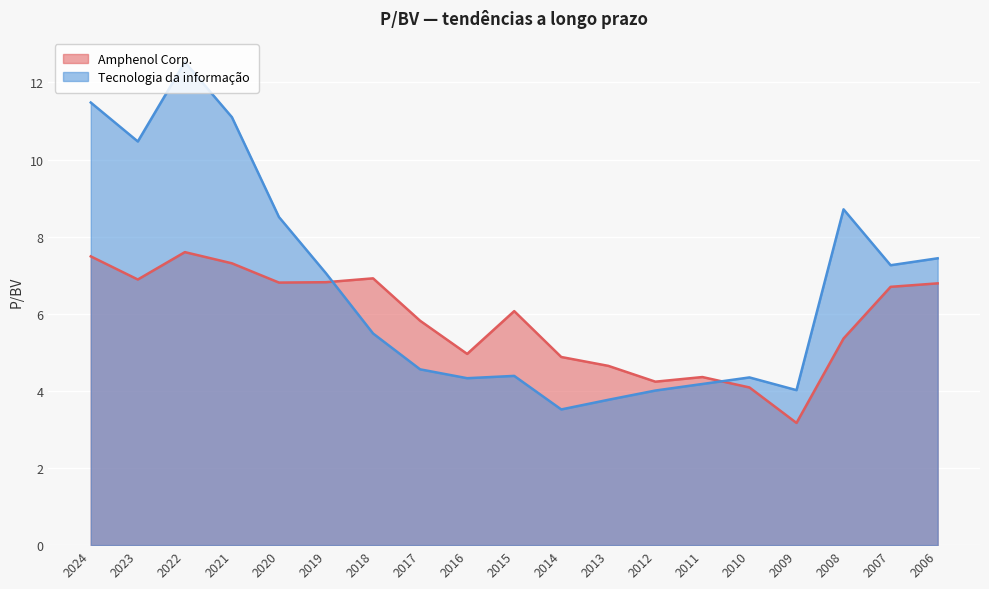

What is the total value across all series at 2018?

12.4